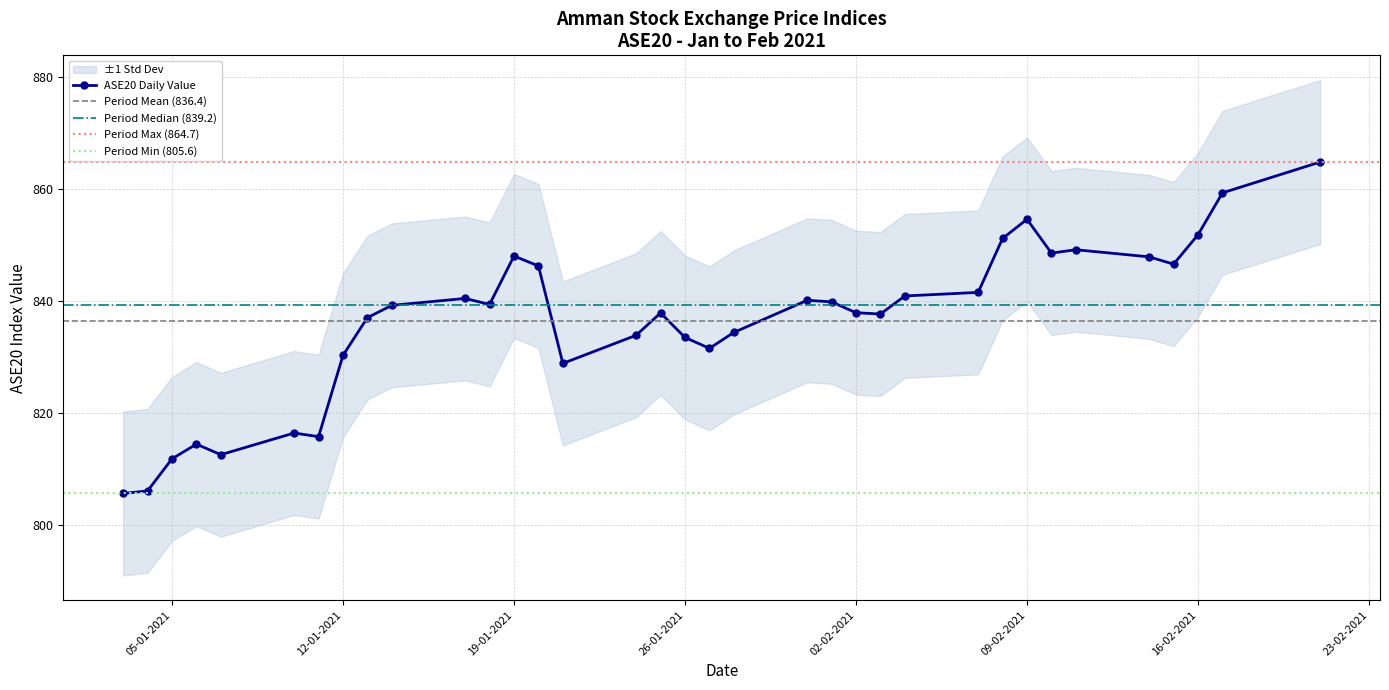

Which category has the lowest value across all series?

03-01-2021